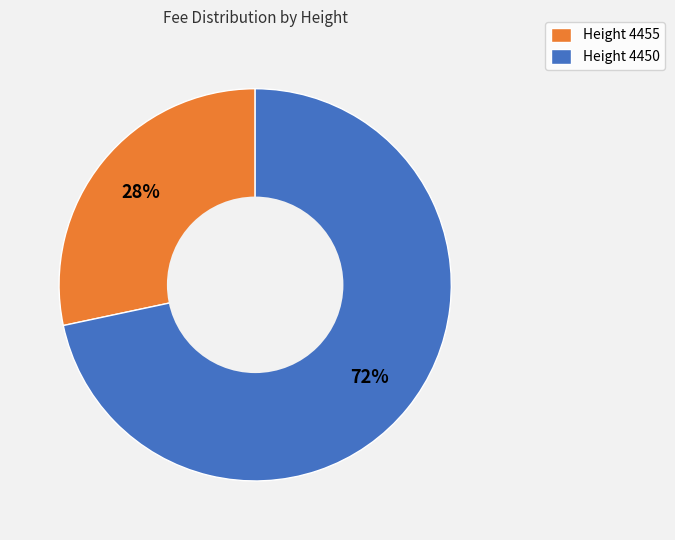

The Height 4455 slice represents 28% of the pie. True or false?

True